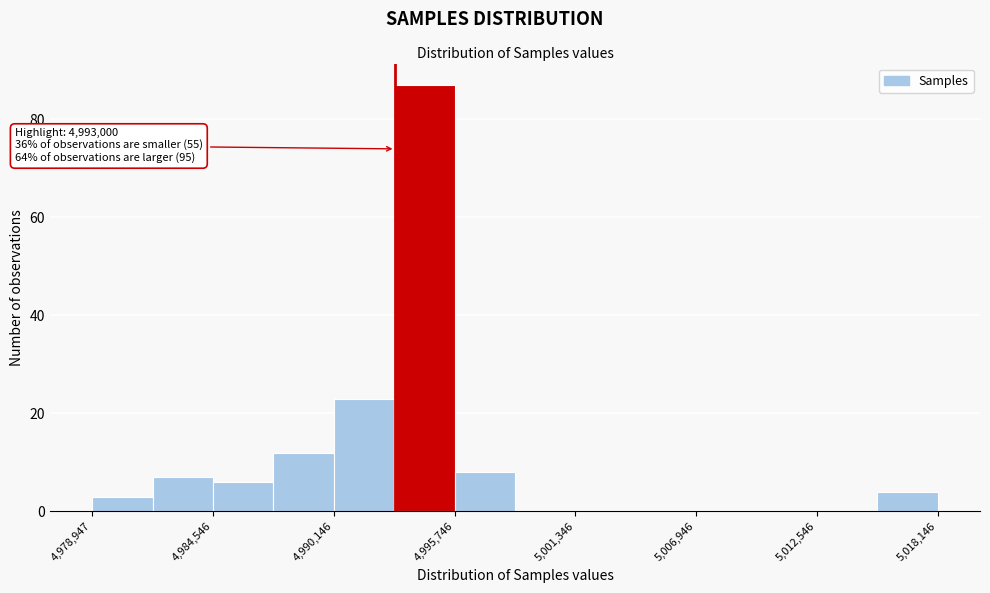

Read against the x-axis, roughly where is the centre of the tallest bar?

4994000